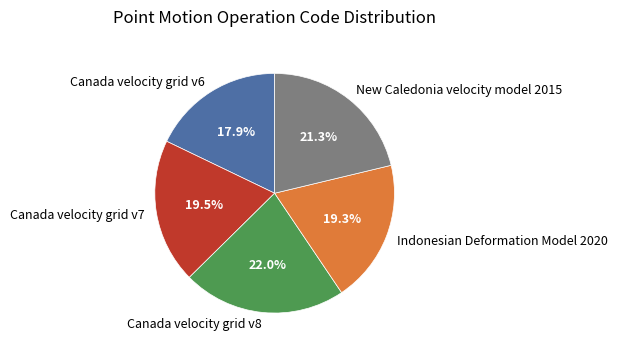

Does any single category account for the majority?

No